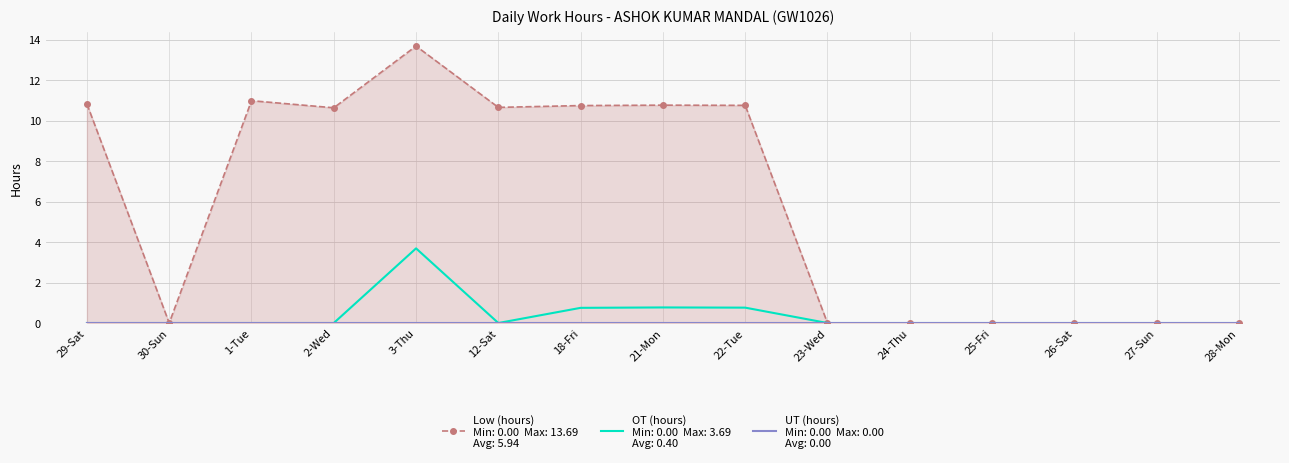

True or false: OT has more than 1 interior local peaks.

True